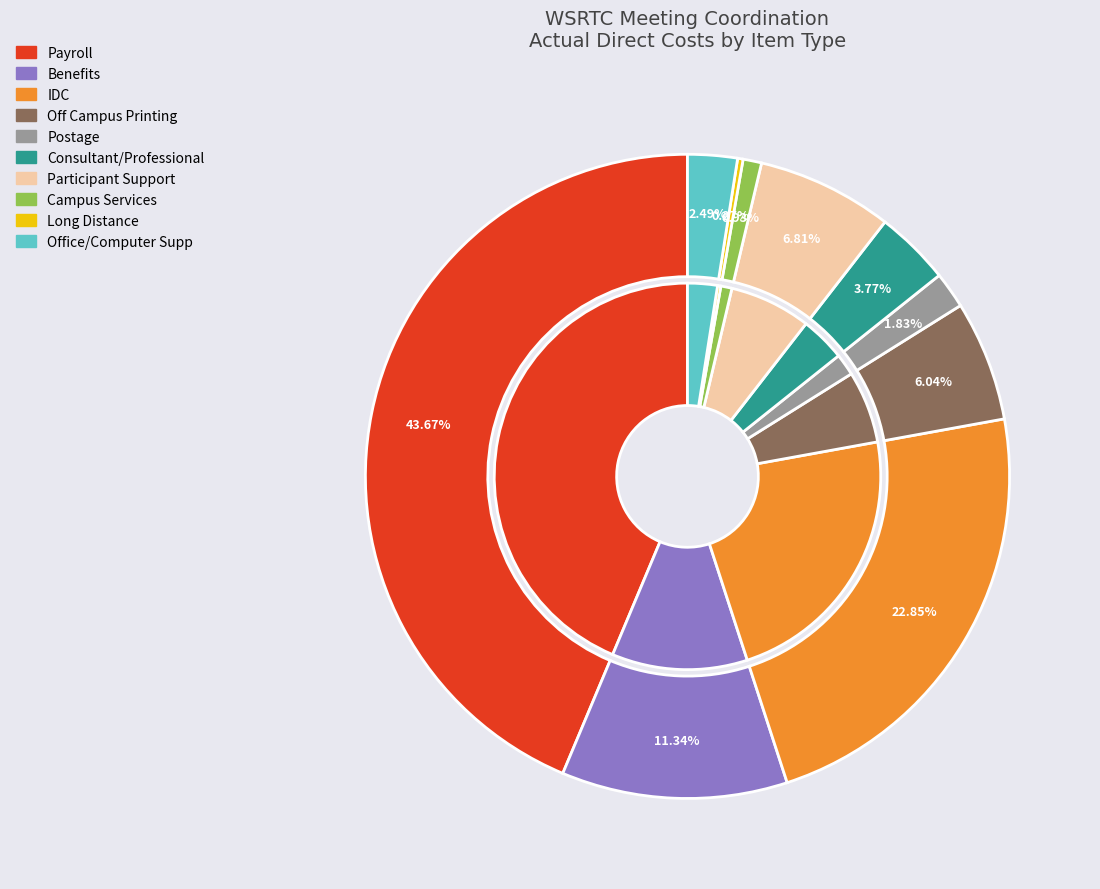

Is there a majority slice in this chart?

No